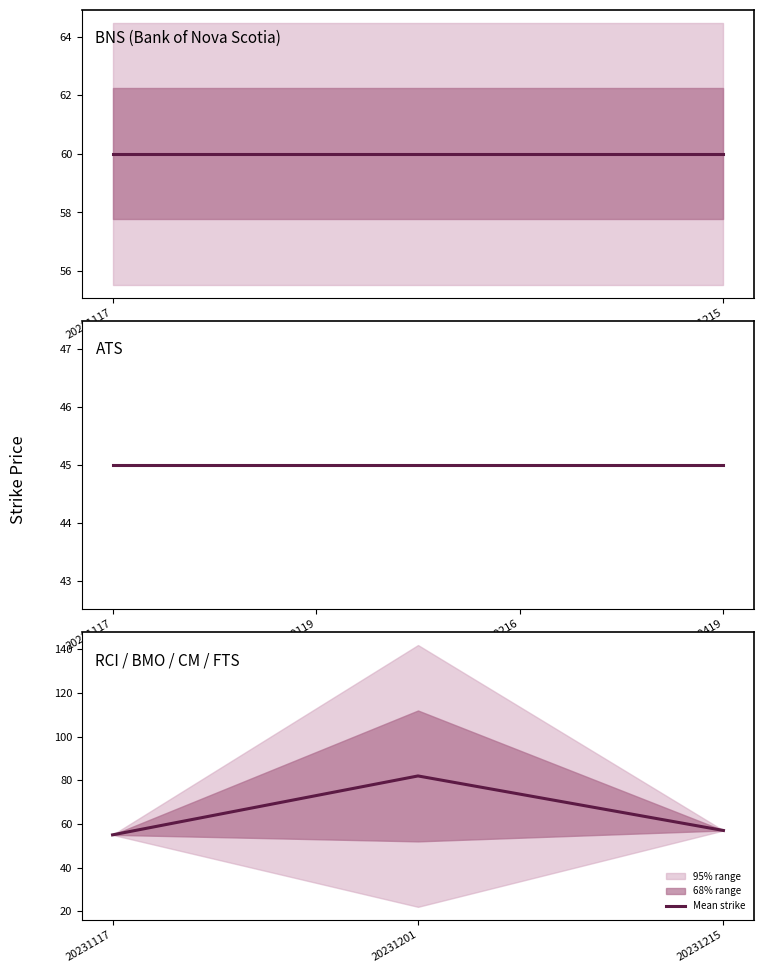

What is the label of the 1st point from the left?

20231117